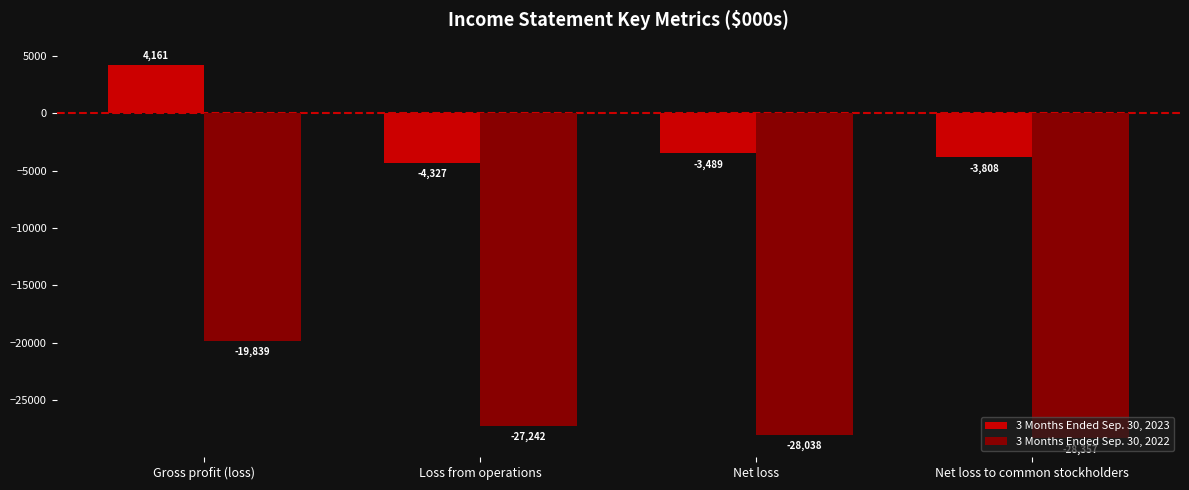

What is the sum of all 3 Months Ended Sep. 30, 2022 values?

-103476